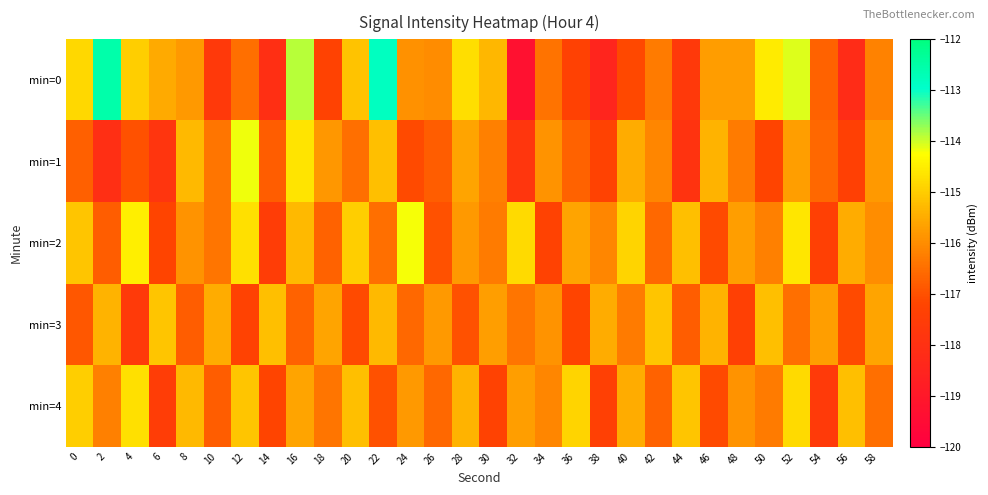

Reading left to right, what are all the values shown in this chart?

min=0: 0=-114.8	2=-112.6	4=-115.0	6=-115.5	8=-115.8	10=-117.6	12=-116.5	14=-118.0	16=-113.9	18=-117.3	20=-115.1	22=-112.8	24=-115.9	26=-116.0	28=-114.7	30=-115.3	32=-119.3	34=-116.4	36=-117.3	38=-118.5	40=-117.1	42=-116.3	44=-117.7	46=-115.7	48=-115.7	50=-114.5	52=-114.1	54=-116.7	56=-118.2	58=-116.2
min=1: 0=-116.7	2=-118.1	4=-117.0	6=-117.8	8=-115.3	10=-116.4	12=-114.2	14=-116.8	16=-114.7	18=-115.8	20=-116.5	22=-115.2	24=-117.1	26=-116.8	28=-115.6	30=-116.2	32=-117.8	34=-115.9	36=-116.7	38=-117.3	40=-115.5	42=-116.1	44=-117.9	46=-115.4	48=-116.3	50=-117.2	52=-115.7	54=-116.6	56=-117.4	58=-115.8
min=2: 0=-115.1	2=-116.8	4=-114.5	6=-117.2	8=-115.9	10=-116.4	12=-114.7	14=-117.5	16=-115.3	18=-116.7	20=-115.0	22=-116.5	24=-114.2	26=-117.0	28=-115.8	30=-116.3	32=-114.8	34=-117.3	36=-115.6	38=-116.1	40=-114.9	42=-116.6	44=-115.2	46=-117.1	48=-115.7	50=-116.2	52=-114.6	54=-117.4	56=-115.5	58=-116.0
min=3: 0=-116.9	2=-115.4	4=-117.6	6=-115.1	8=-116.8	10=-115.5	12=-117.3	14=-115.2	16=-116.7	18=-115.6	20=-117.1	22=-115.3	24=-116.6	26=-115.8	28=-117.0	30=-115.7	32=-116.4	34=-115.9	36=-117.2	38=-115.5	40=-116.3	42=-115.1	44=-116.8	46=-115.4	48=-117.4	50=-115.2	52=-116.5	54=-115.7	56=-117.1	58=-115.6
min=4: 0=-115.0	2=-116.2	4=-114.7	6=-117.5	8=-115.3	10=-116.8	12=-115.1	14=-117.2	16=-115.6	18=-116.4	20=-115.2	22=-117.0	24=-115.8	26=-116.6	28=-115.4	30=-117.3	32=-115.7	34=-116.1	36=-114.9	38=-117.4	40=-115.5	42=-116.7	44=-115.1	46=-117.1	48=-115.9	50=-116.3	52=-114.8	54=-117.6	56=-115.2	58=-116.5